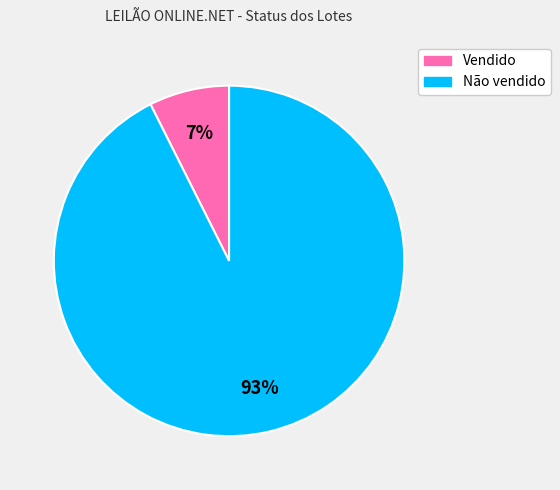

What is the ratio of the value at Vendido to the value at Não vendido?

0.1